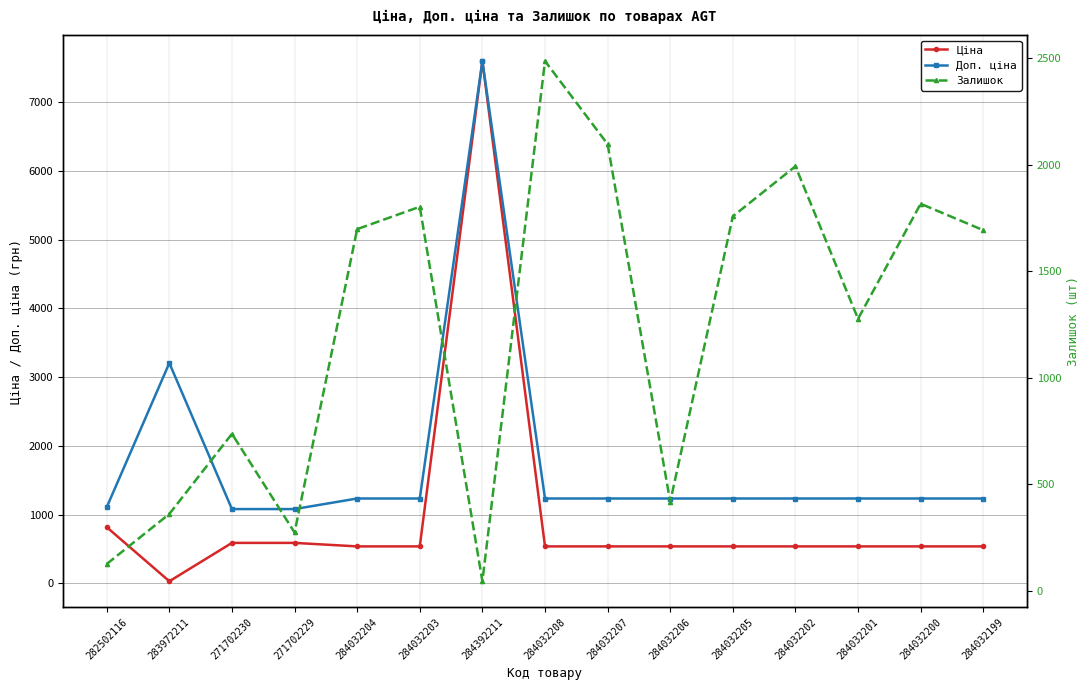

At 283972211, list the series in order from smallest to largest.

Ціна, Залишок, Доп. ціна